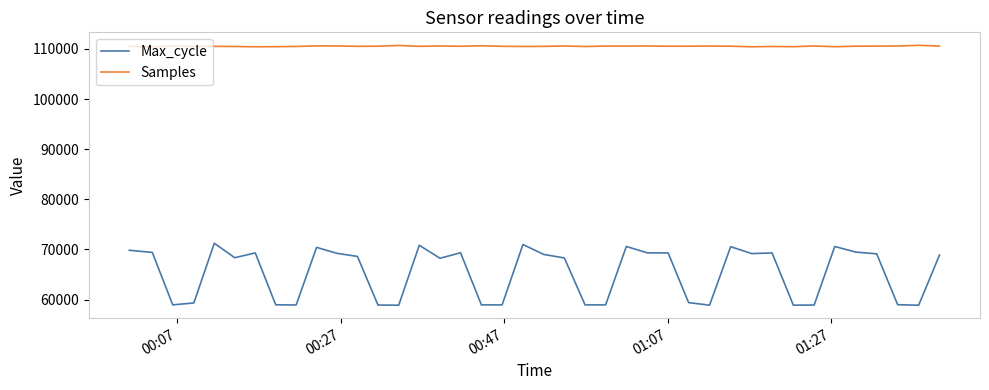

Rank the series by their average value, from highest to lowest.

Samples, Max_cycle